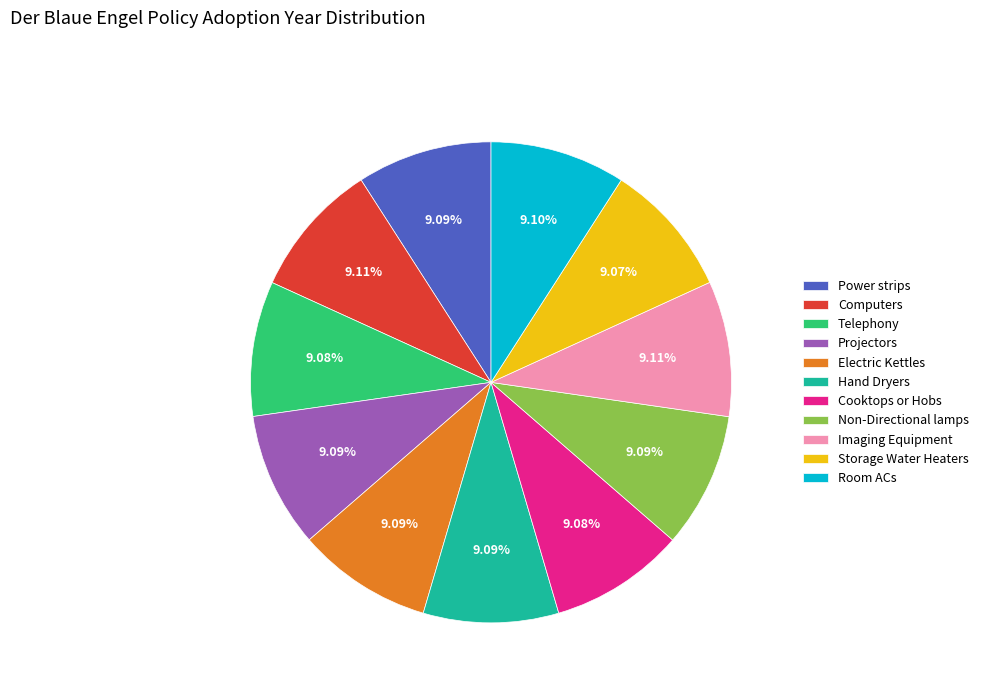

What is the ratio of the value at Storage Water Heaters to the value at Cooktops or Hobs?

1.0